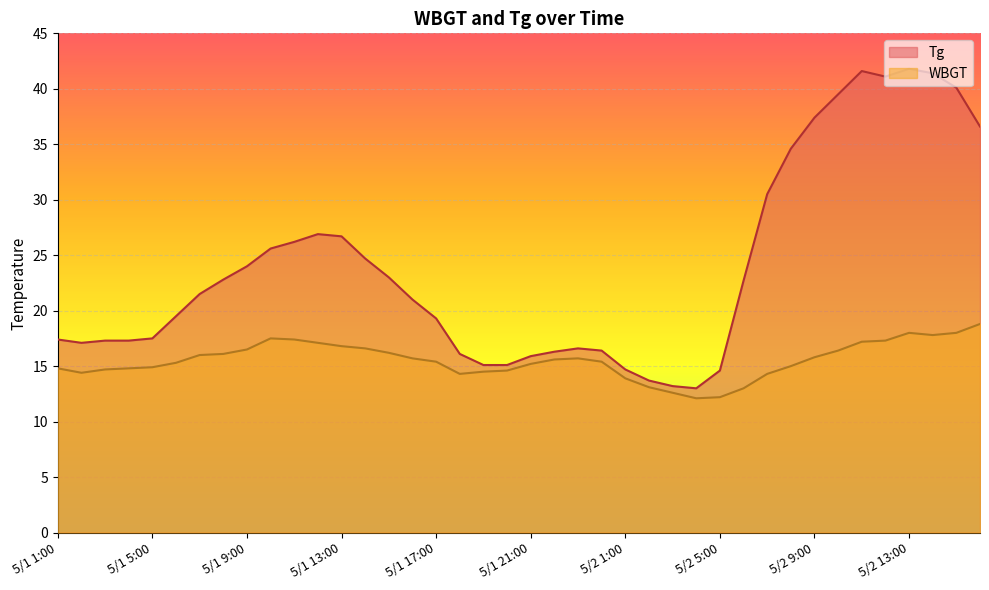

The WBGT series shows 6.2 at 5/1 7:00. True or false?

False